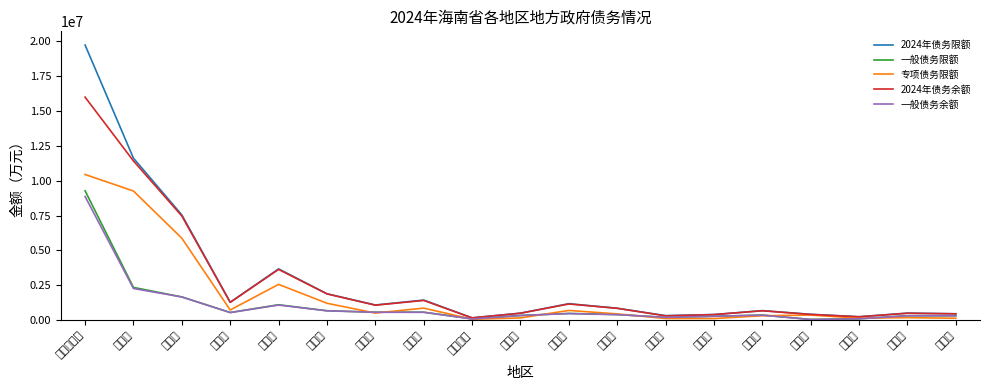

What is the approximate value of 一般债务余额 at 三亚市, to the nearest 100?

1668500